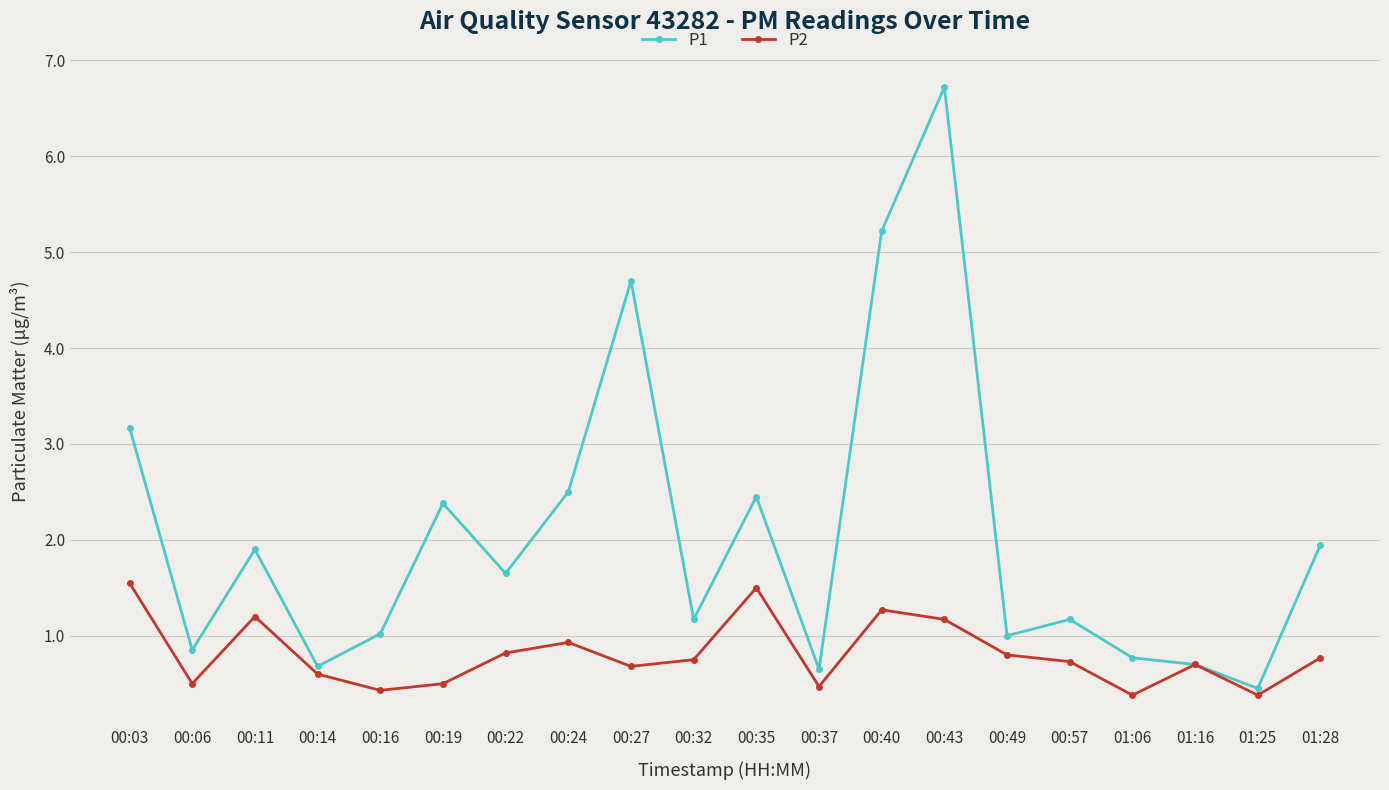

What is the label of the 1st point from the left?

00:03